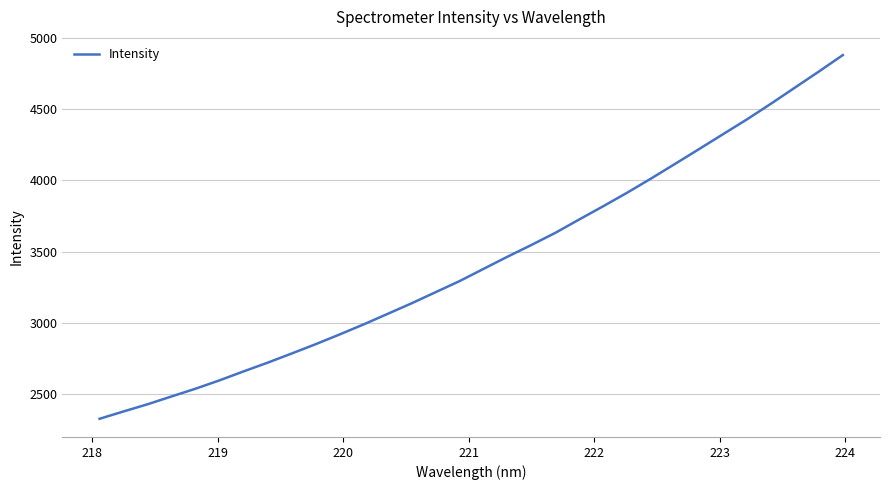

Reading right to left, list all the values displayed in this chart.

4880.1	4764.6	4651.7	4538.7	4428.9	4324.7	4220.2	4116.5	4013.8	3914.2	3818.9	3726.1	3631.8	3546.6	3464.1	3378.5	3292.7	3214.7	3136.8	3062.5	2988.7	2918.1	2849.7	2784.3	2720.0	2659.0	2596.3	2537.5	2483.2	2428.2	2377.8	2326.2